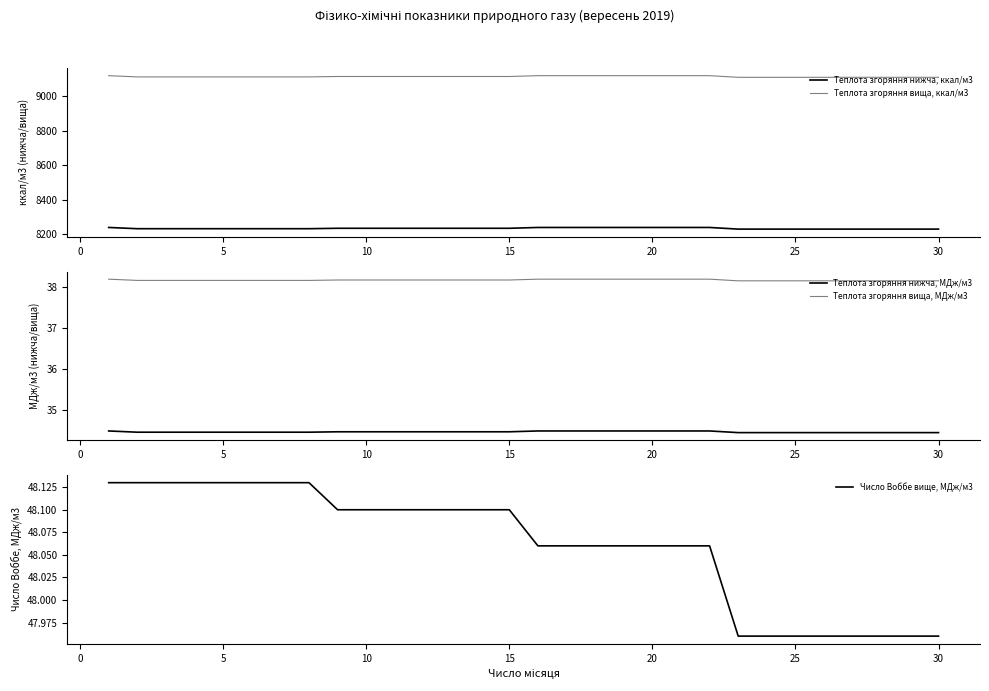

The value of Теплота згоряння нижча, ккал/м3 at 20 is 8237.8. True or false?

True